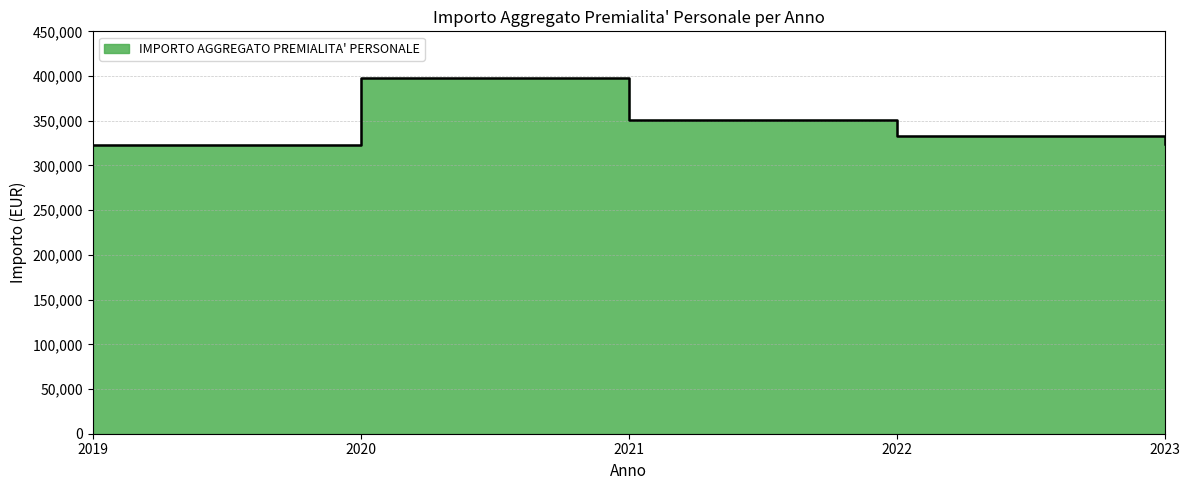

Rank the categories by value from lowest to highest.

2019, 2023, 2022, 2021, 2020